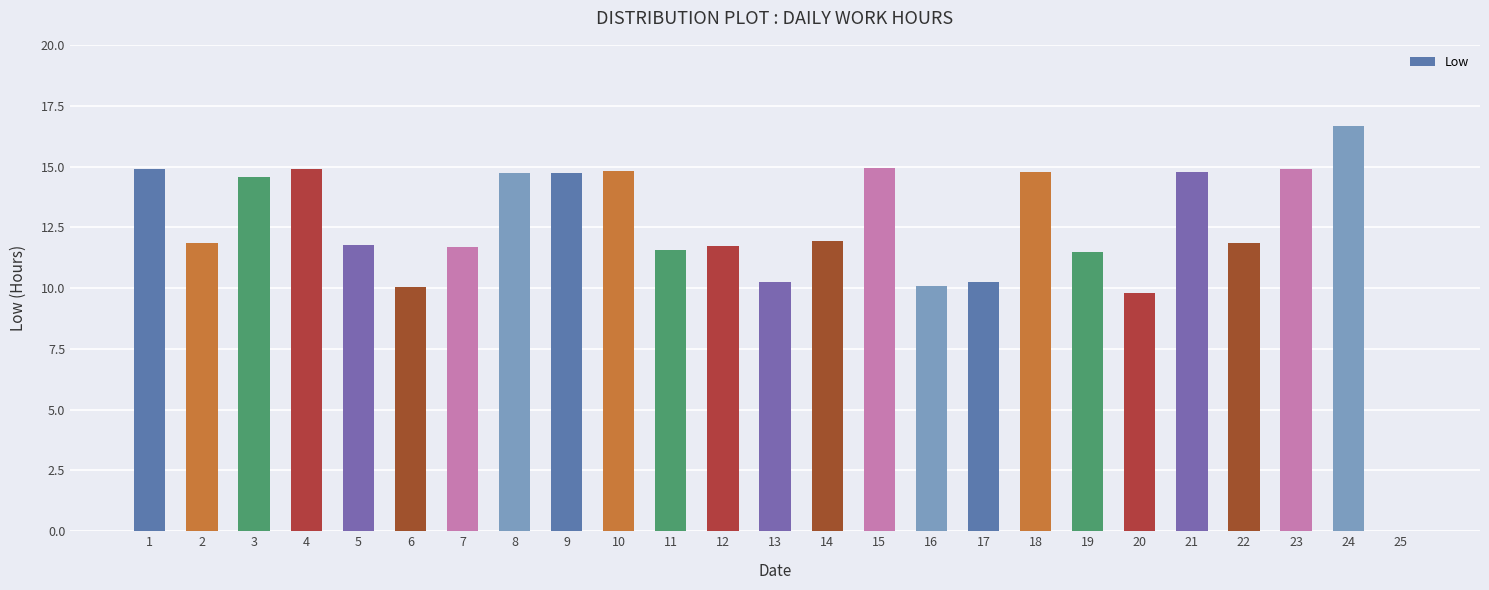

What is the average value?

12.4